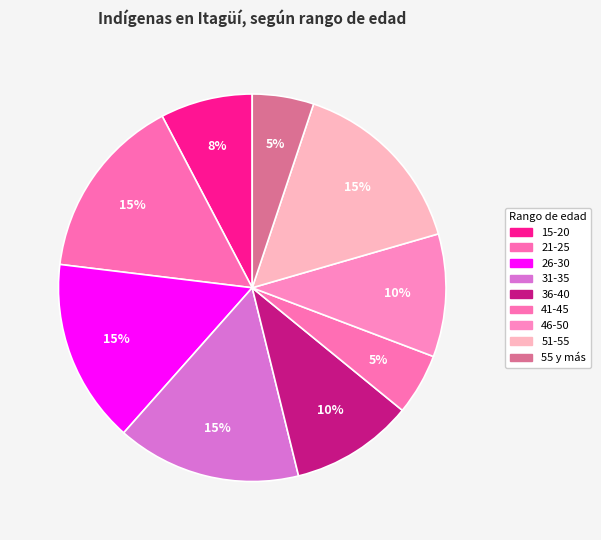

To the nearest percent, what is the combined percentage of 15-20 and 41-45?

13%